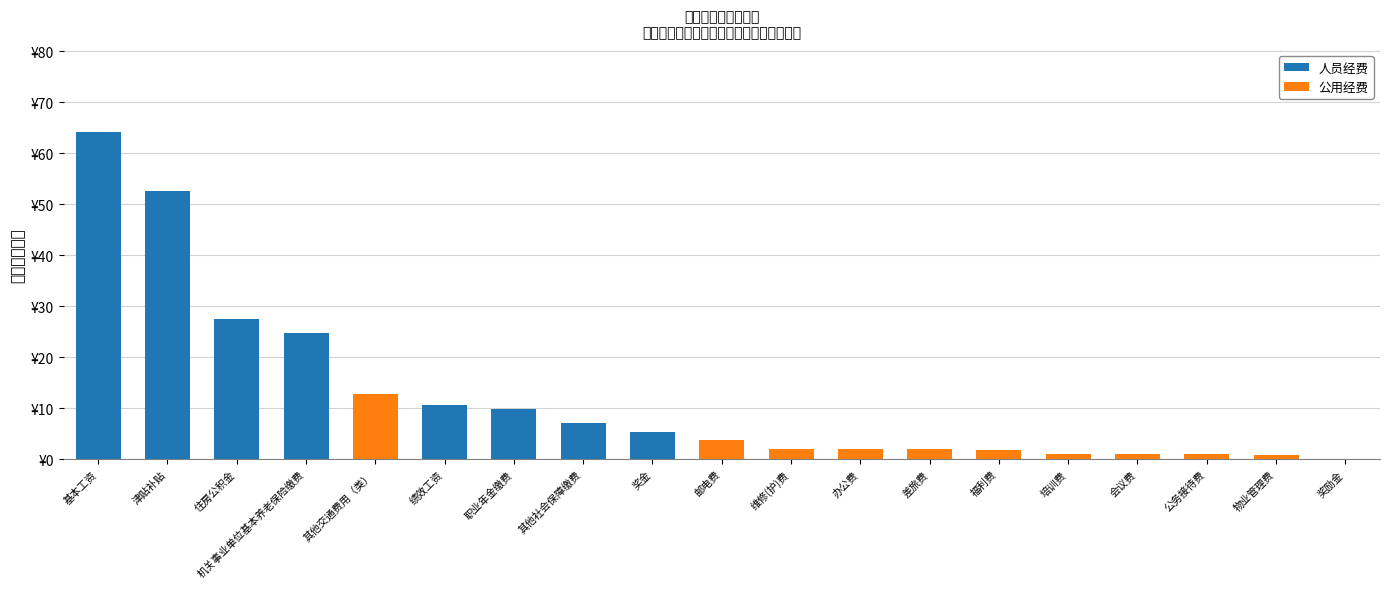

Rank the categories by 公用经费 value from highest to lowest.

其他交通费用（类）, 邮电费, 维修(护)费, 办公费, 差旅费, 福利费, 培训费, 会议费, 公务接待费, 物业管理费, 基本工资, 津贴补贴, 住房公积金, 机关事业单位基本养老保险缴费, 绩效工资, 职业年金缴费, 其他社会保障缴费, 奖金, 奖励金